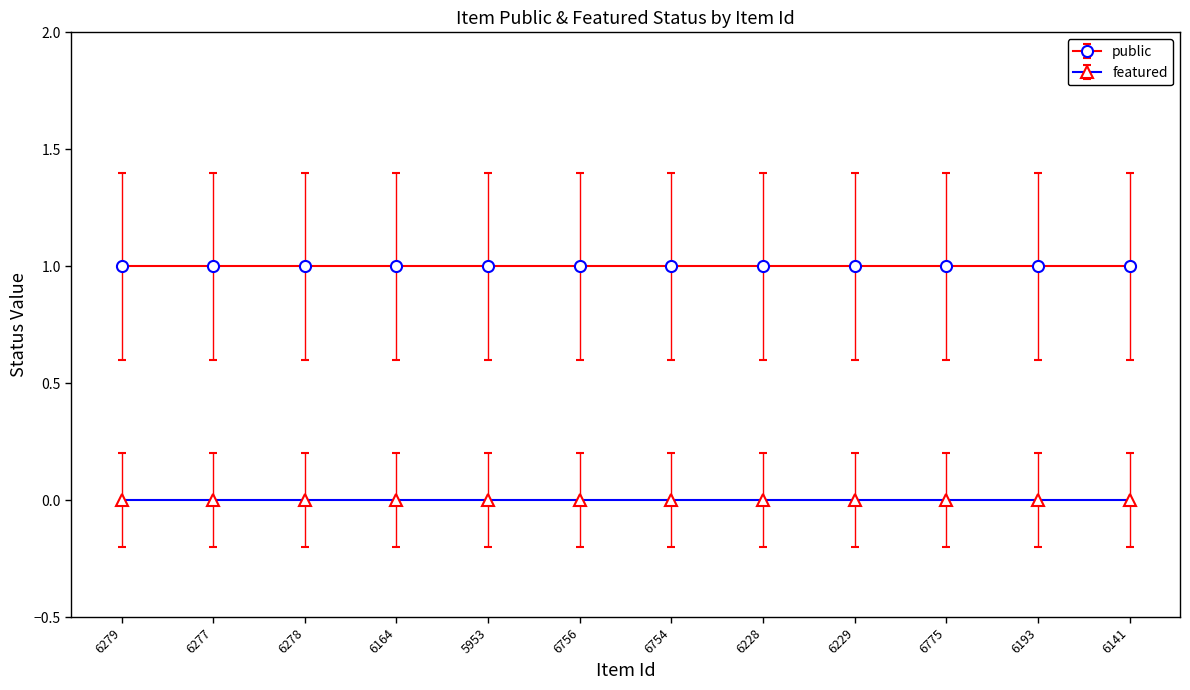

True or false: public and featured cross at least once.

False